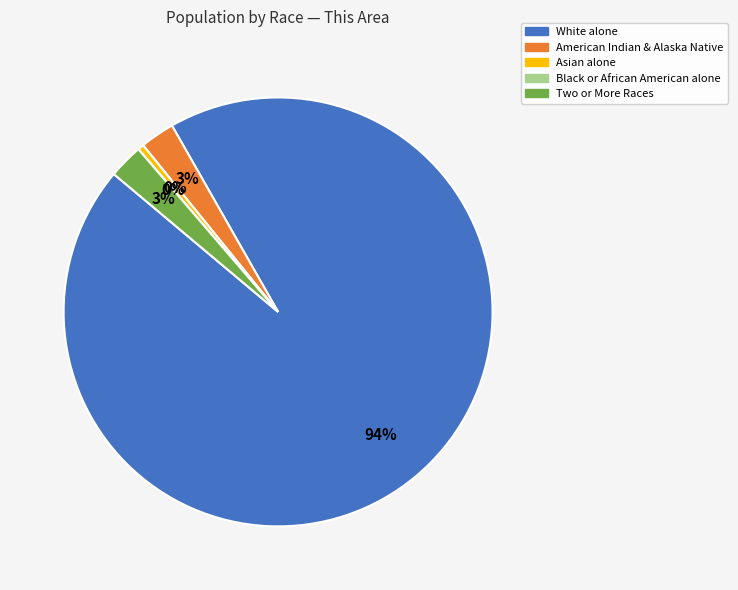

To the nearest percent, what is the combined percentage of Black or African American alone and White alone?

94%